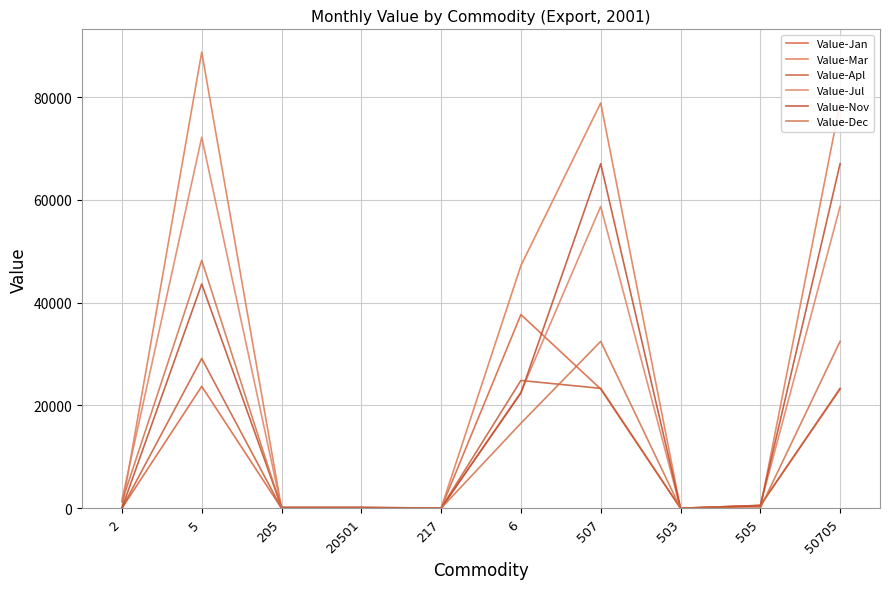

The value of Value-Apl at 217 is 0. True or false?

True